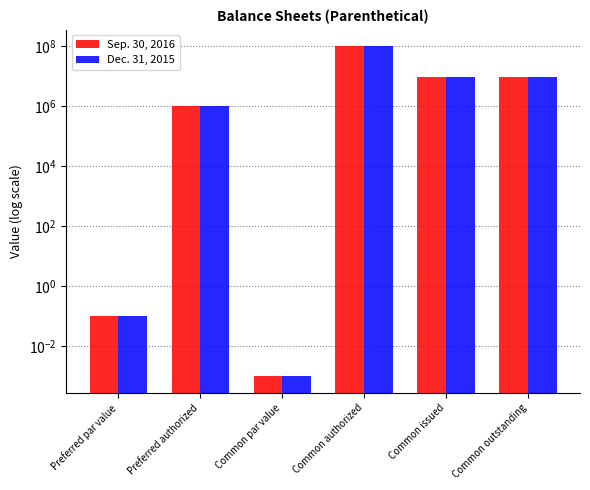

Is it true that Sep. 30, 2016 equals 174069189.8 at Common authorized?

False